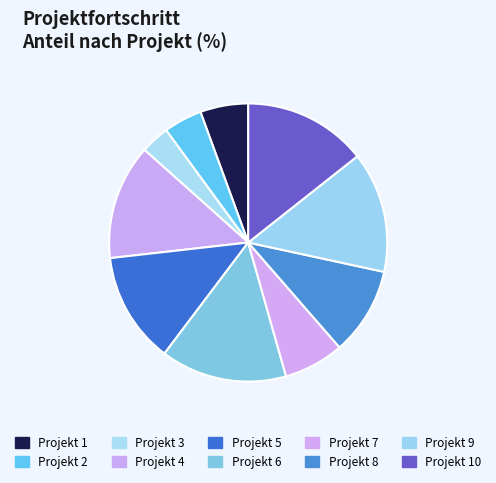

What percentage do Projekt 7 and Projekt 5 together represent?

19.9%